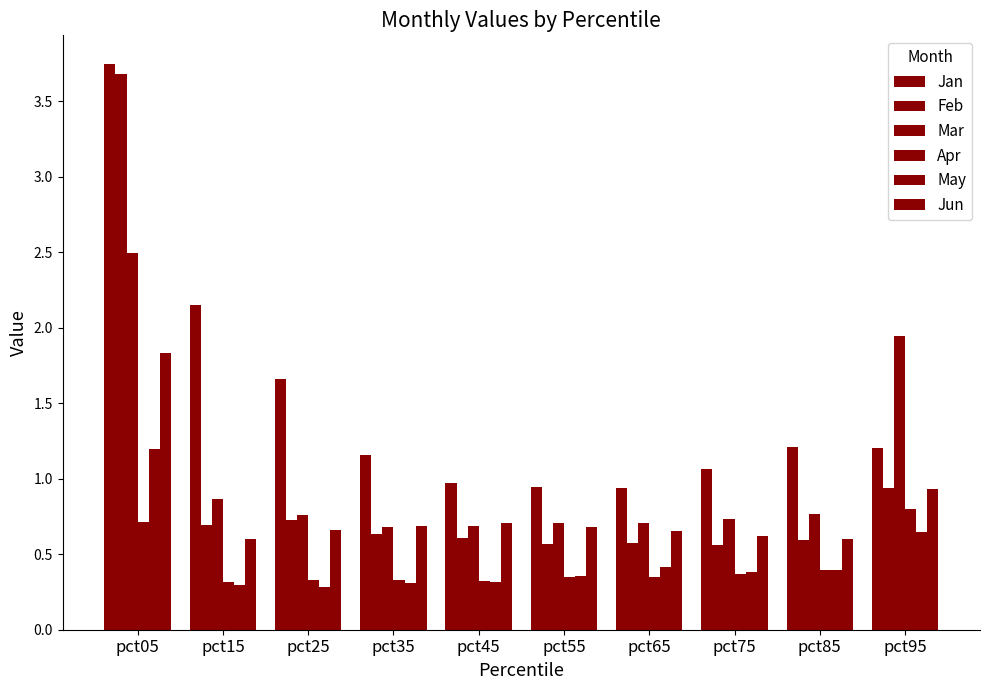

What is the approximate value of May at pct95?

0.6